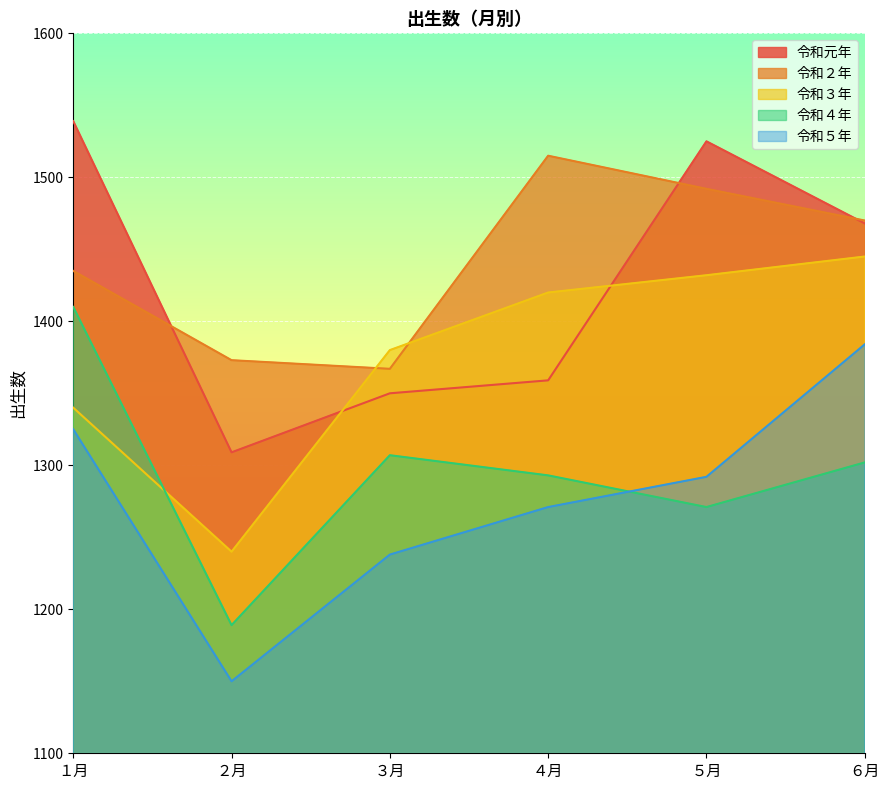

How many times do 令和２年 and 令和元年 cross each other?

3